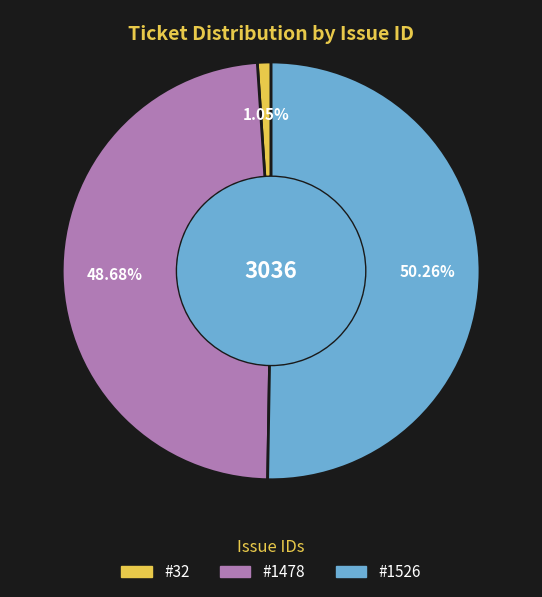

How many slices are in this pie chart?

3